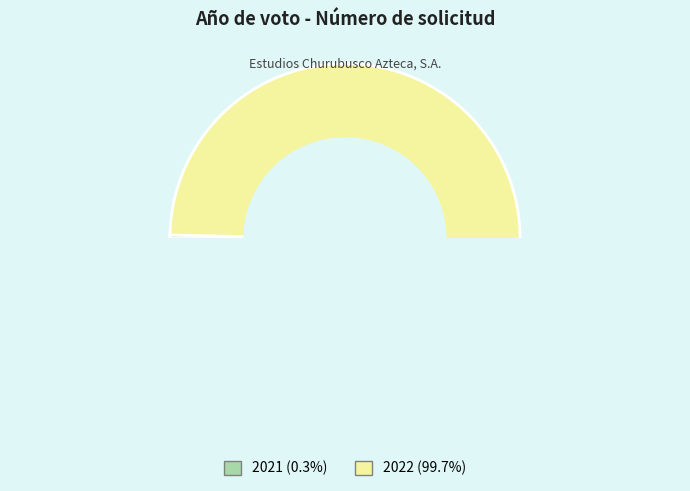

To the nearest percent, what is the difference between the largest and smallest slice percentages?

99%